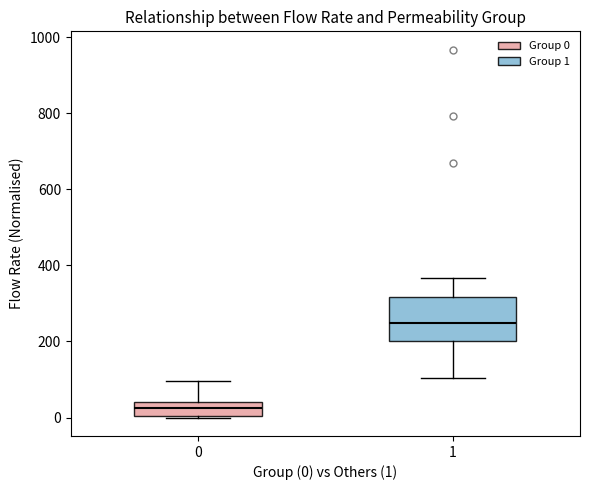

Comparing the boxes themselves (not the whiskers), which one is the tallest?

1